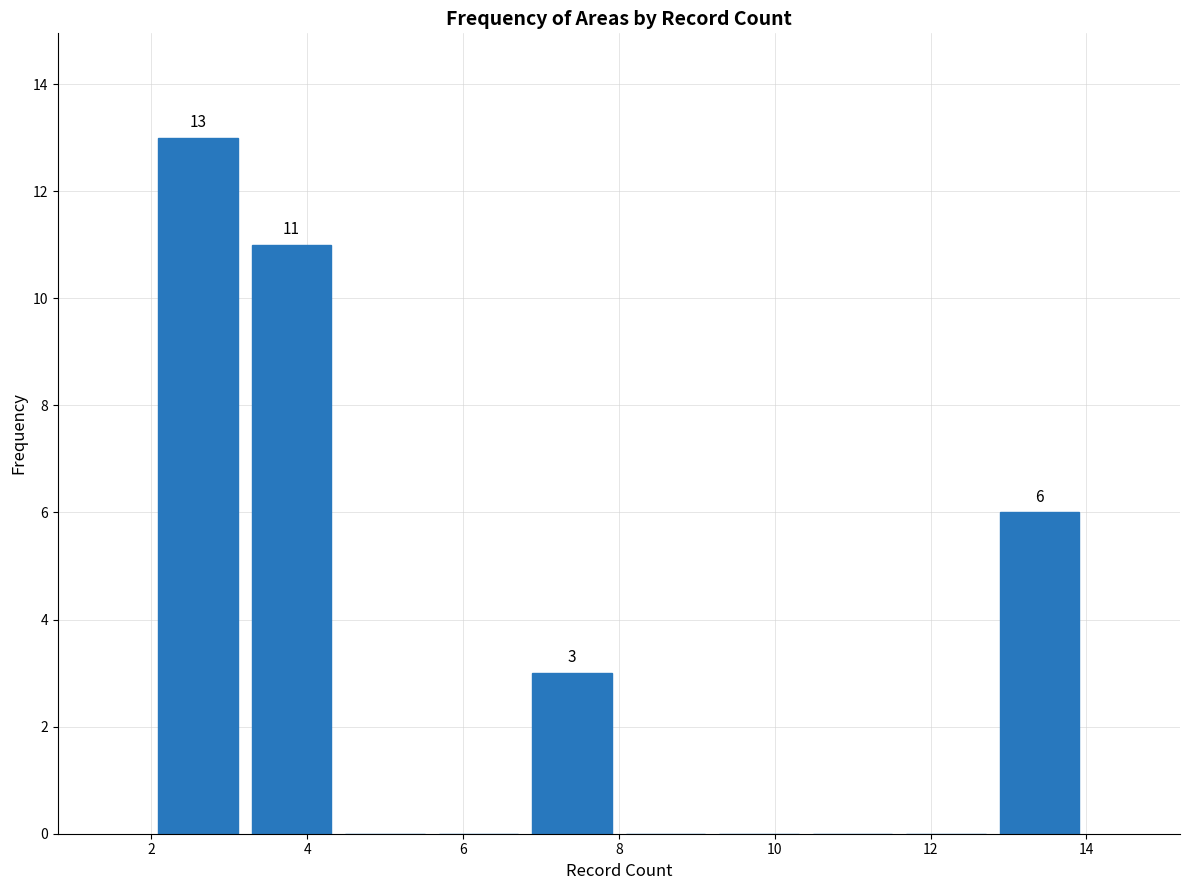

Over which range of the x-axis is the bar tallest?

2.0 to 3.2